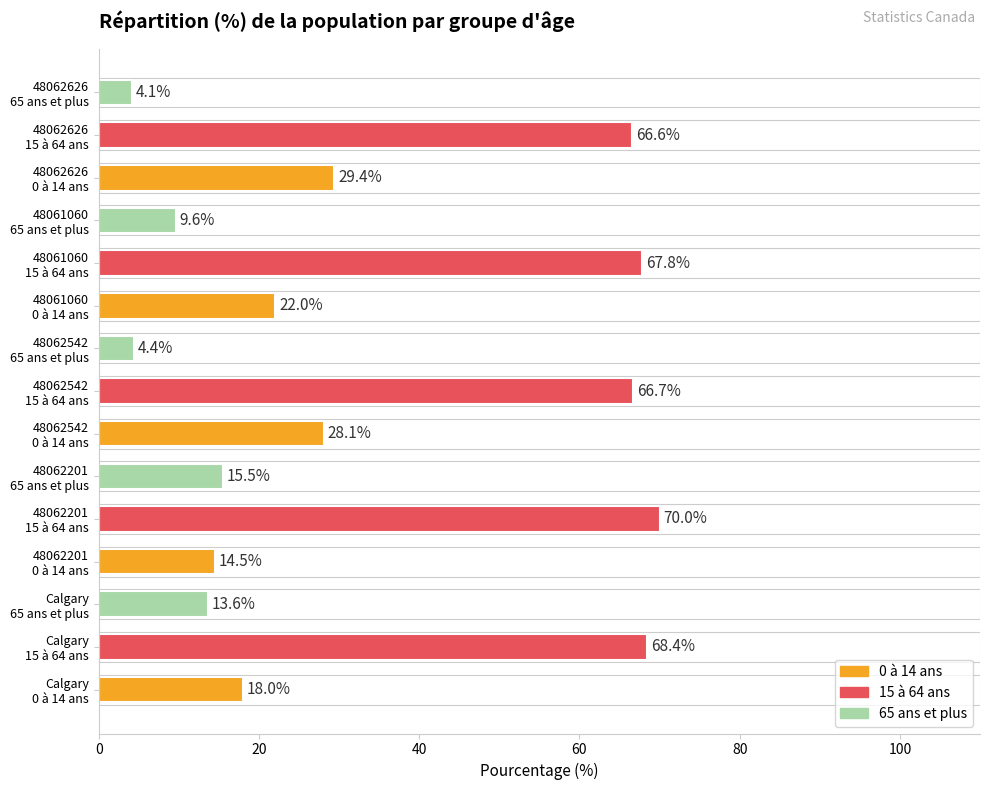

Reading bottom to top, extract all data points from this chart.

18.0	68.4	13.6	14.5	70.0	15.5	28.1	66.7	4.4	22.0	67.8	9.6	29.4	66.6	4.1